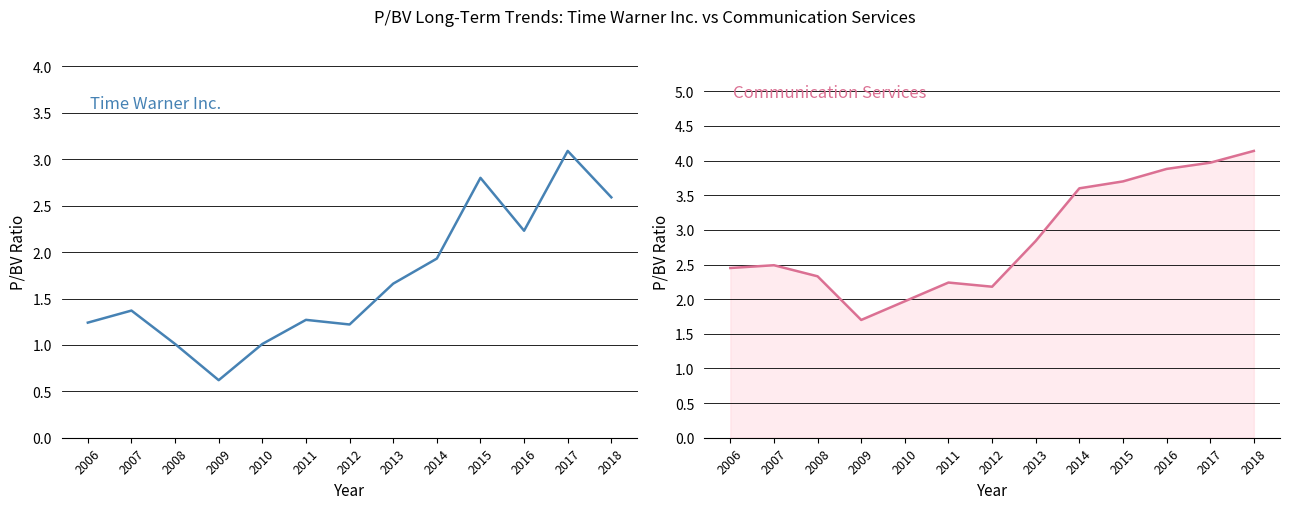

True or false: Communication Services has a value of 2.0 at 2010.

True